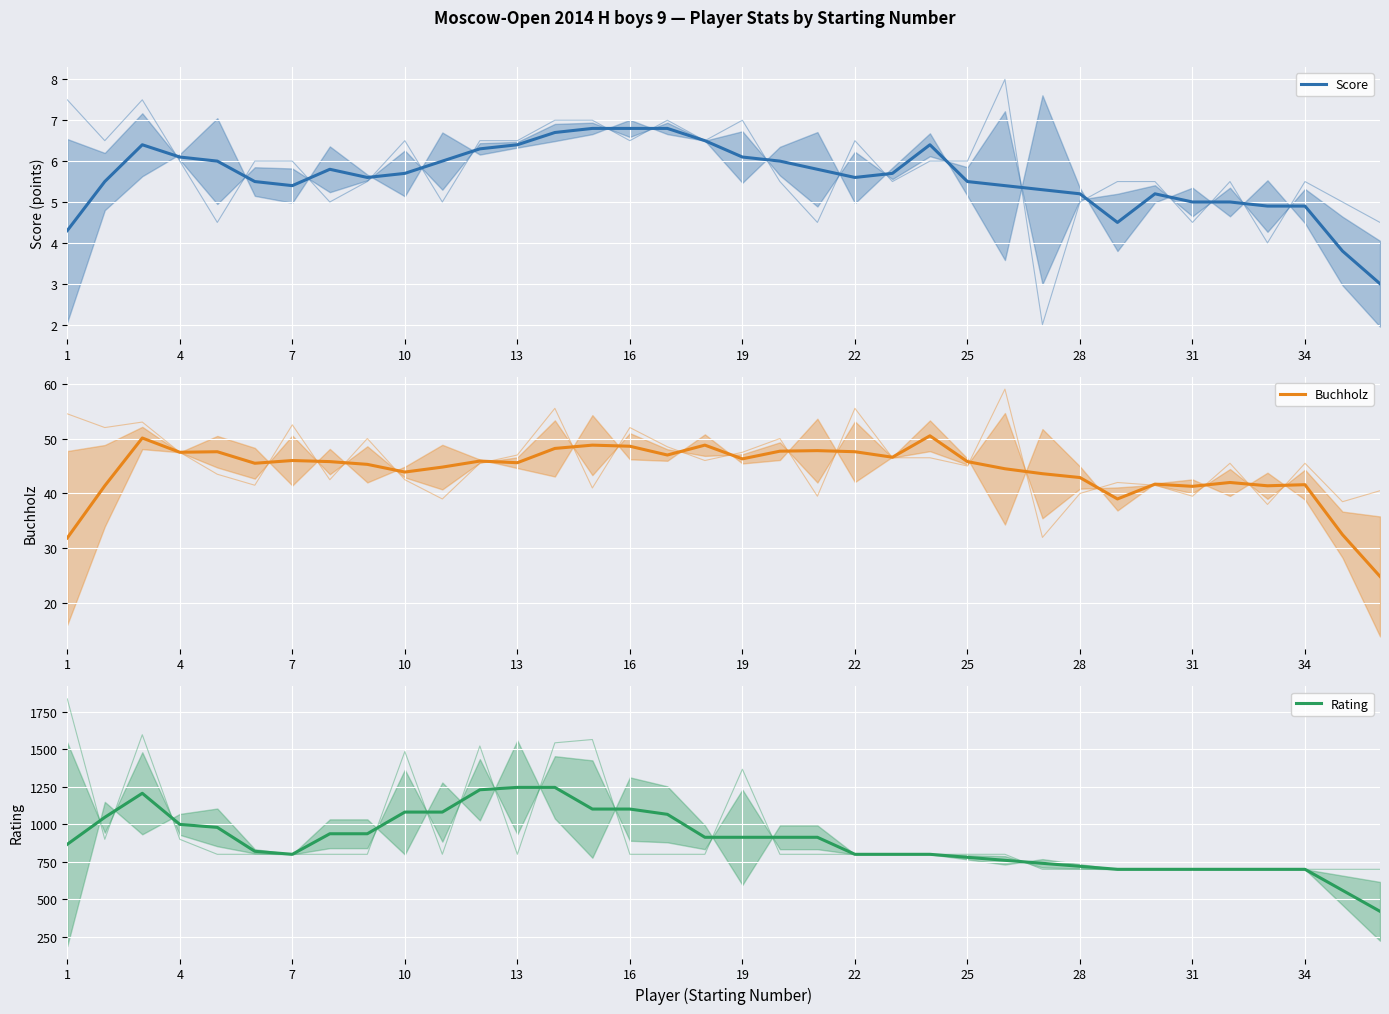

Which has a higher value, 34 or 10?

10